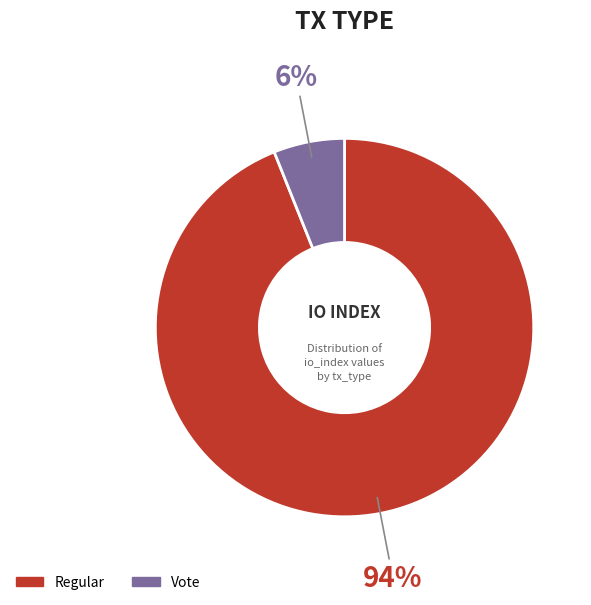

To the nearest percent, what is the average slice percentage?

50%